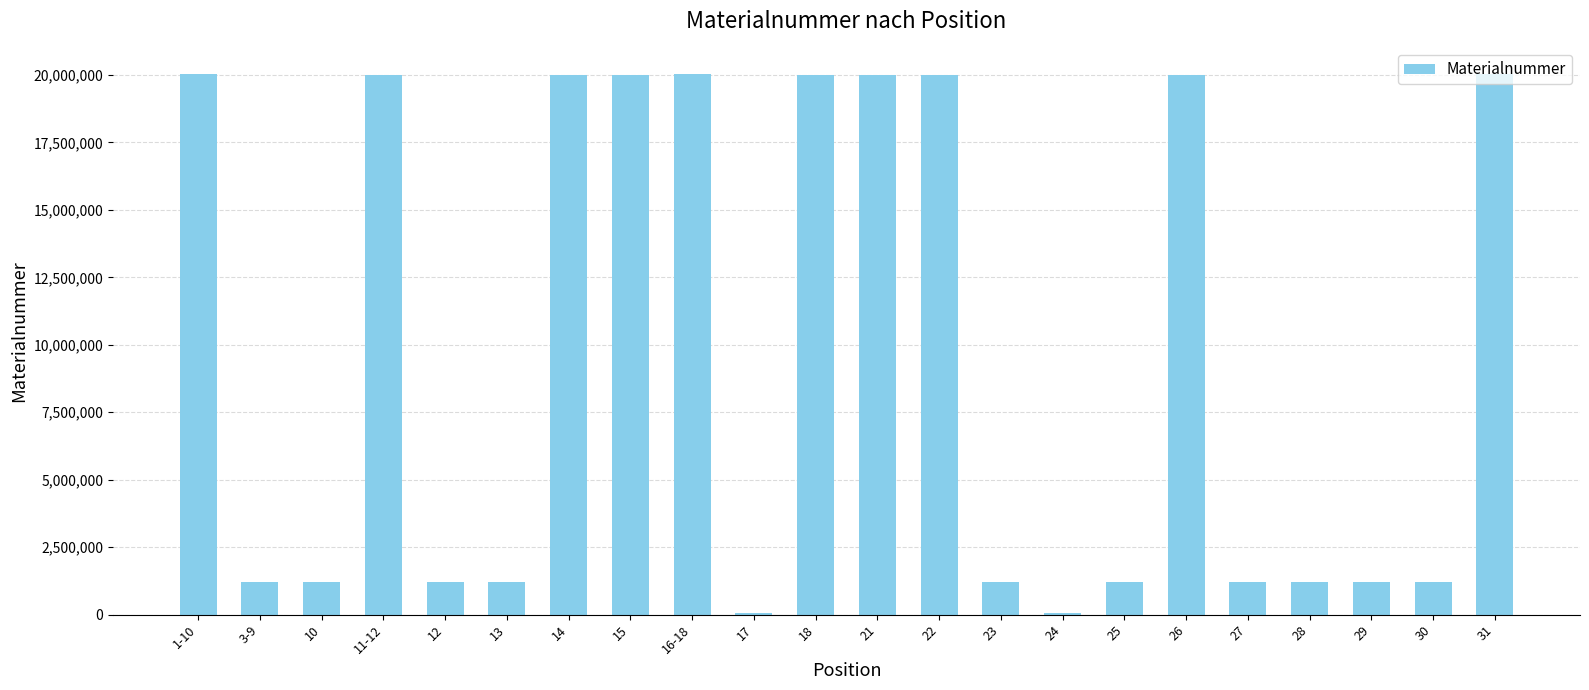

What is the change in value from 10 to 11-12?

+18776633